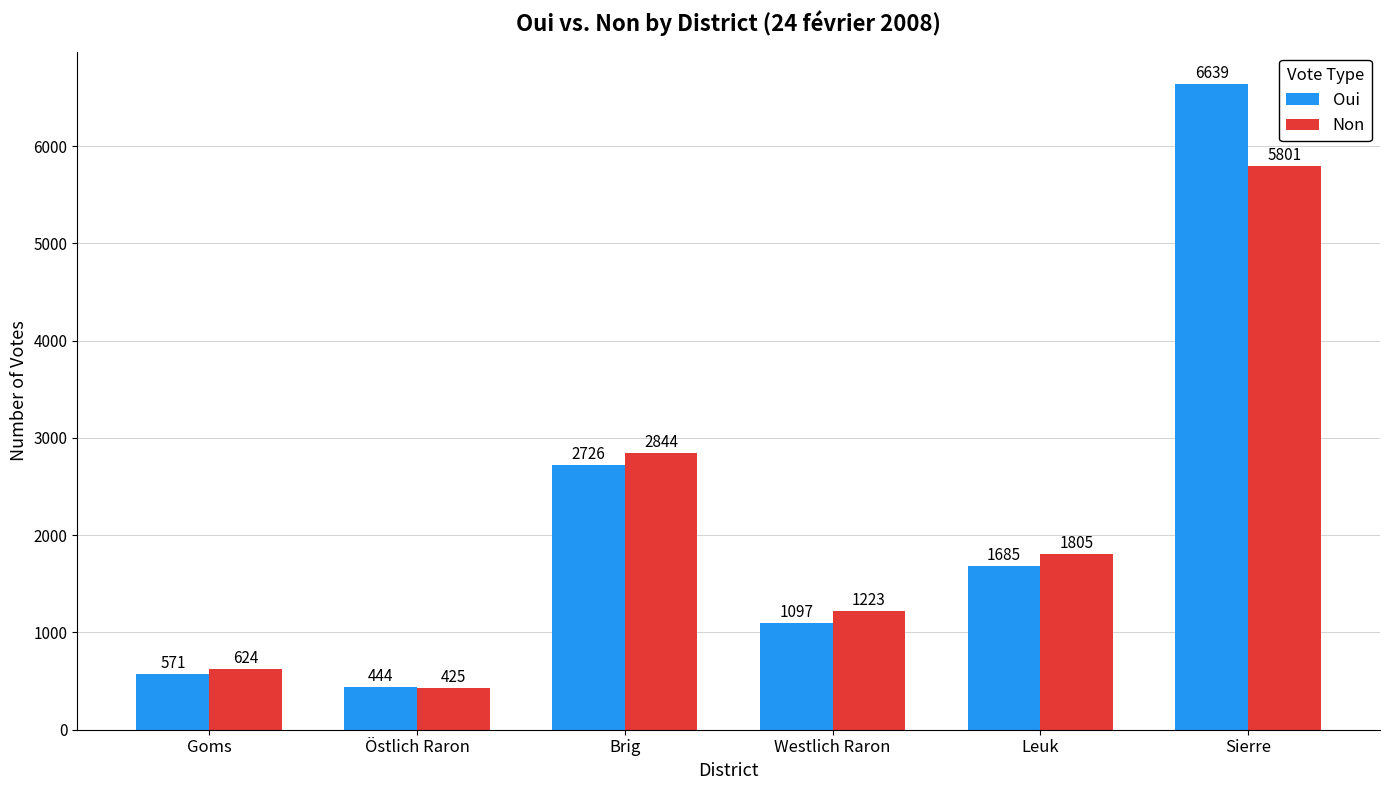

What is the difference between the maximum and minimum values in the Non series?

5376